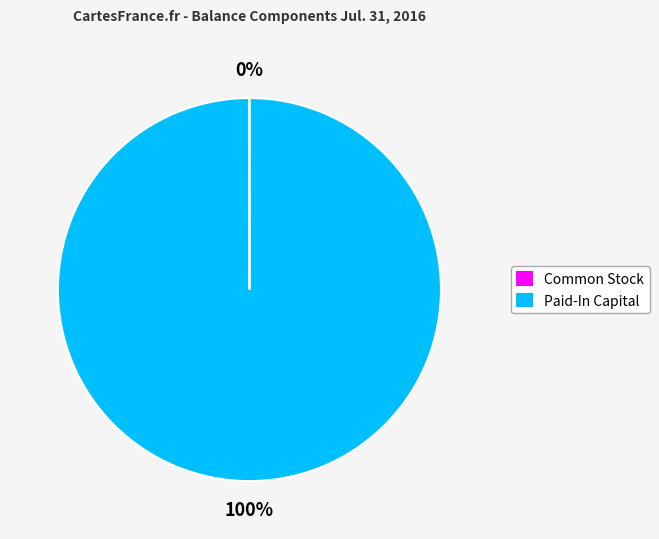

Is there any slice that represents more than half of the pie?

Yes